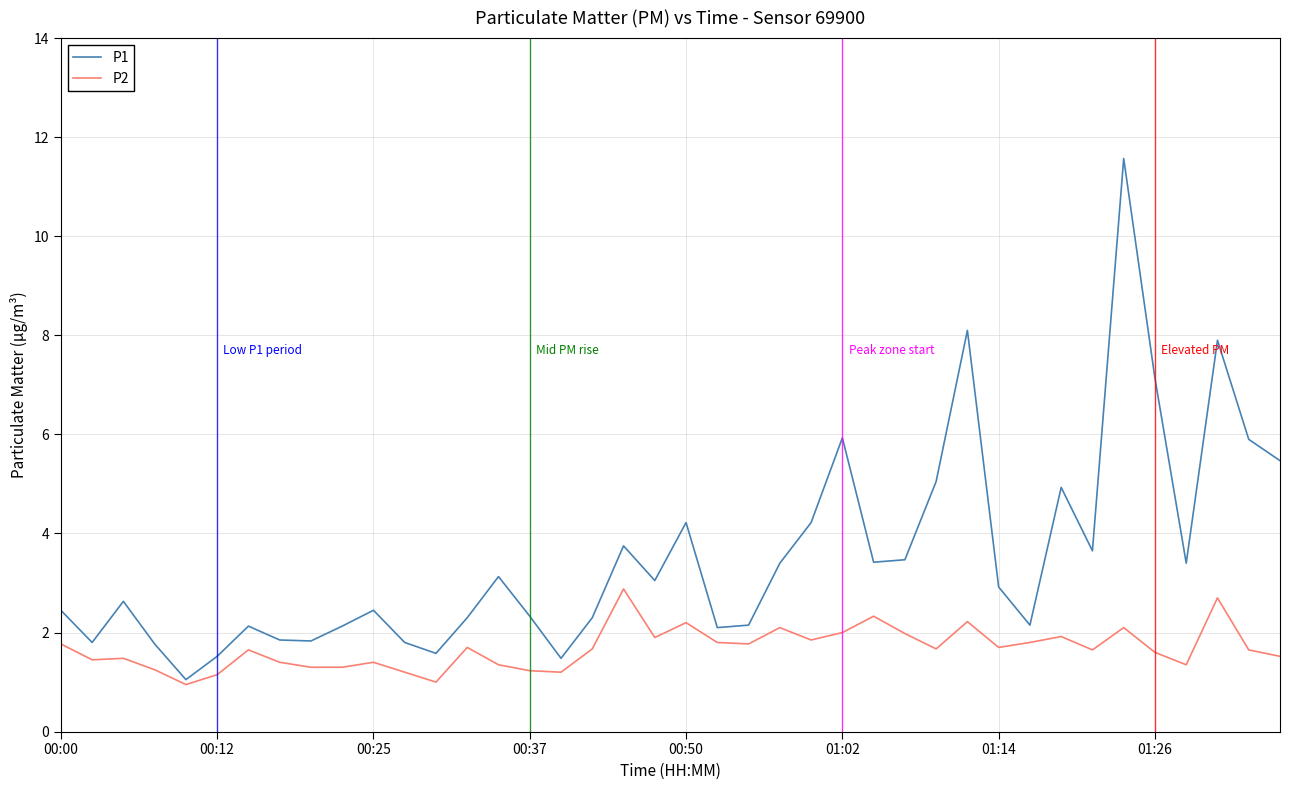

Which series has the largest total across all categories?

P1